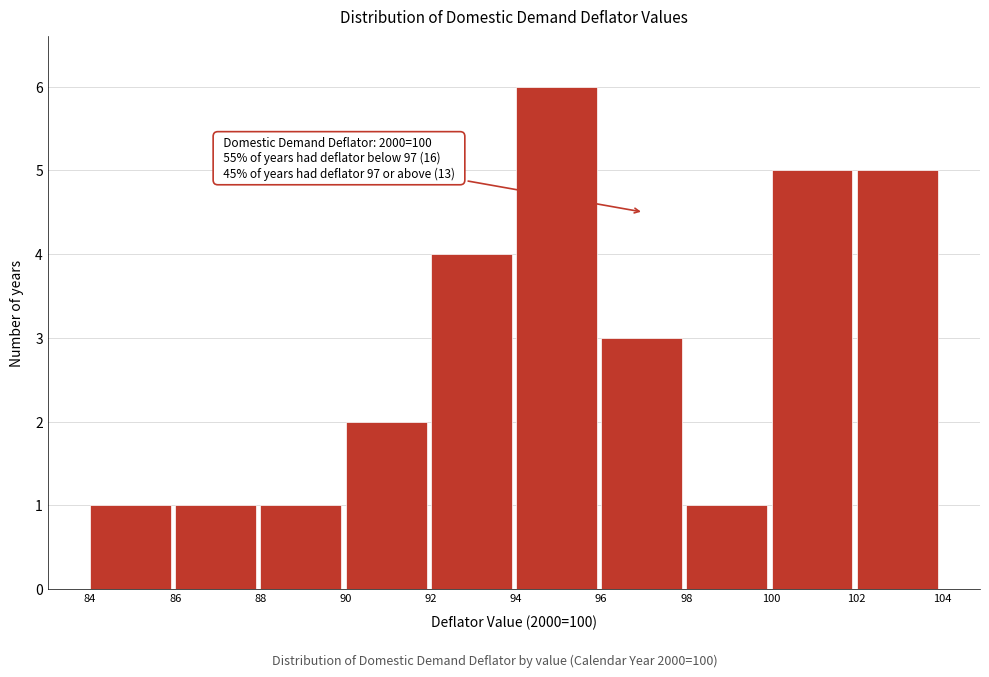

Over which range of the x-axis is the bar tallest?

94 to 96